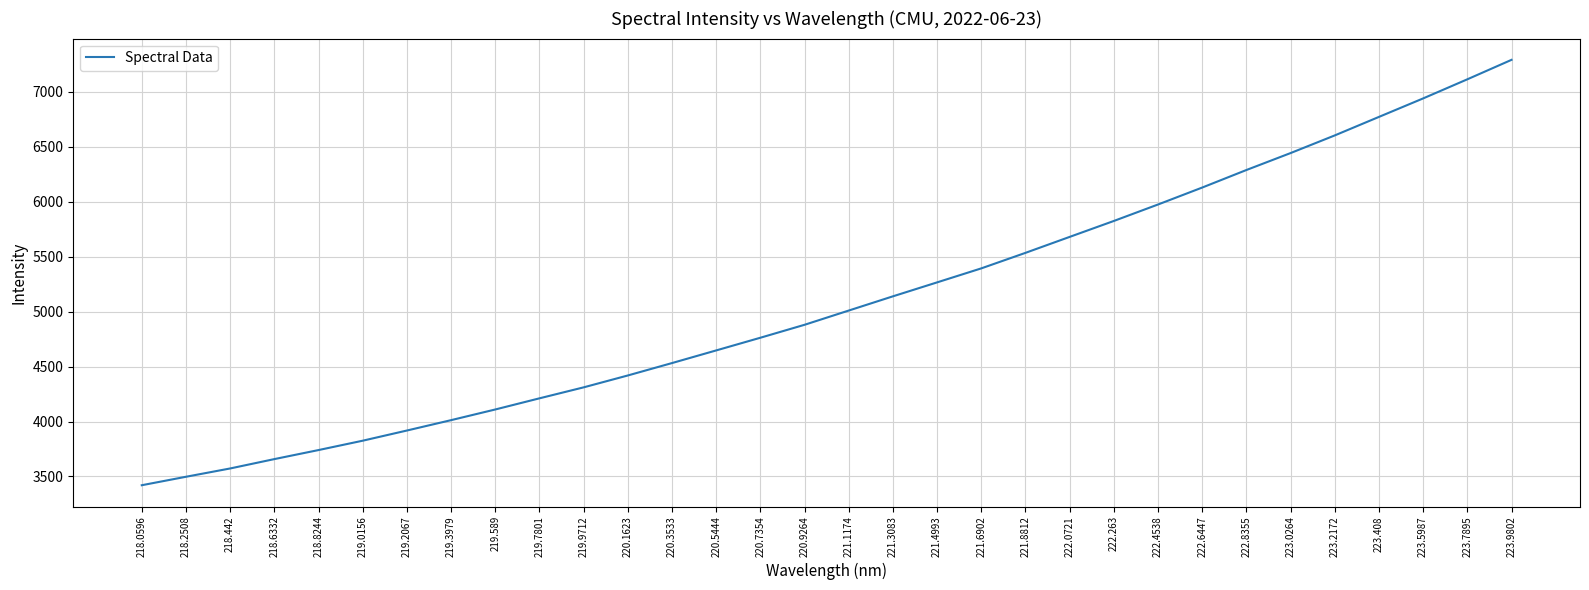

How many series are shown in this chart?

1